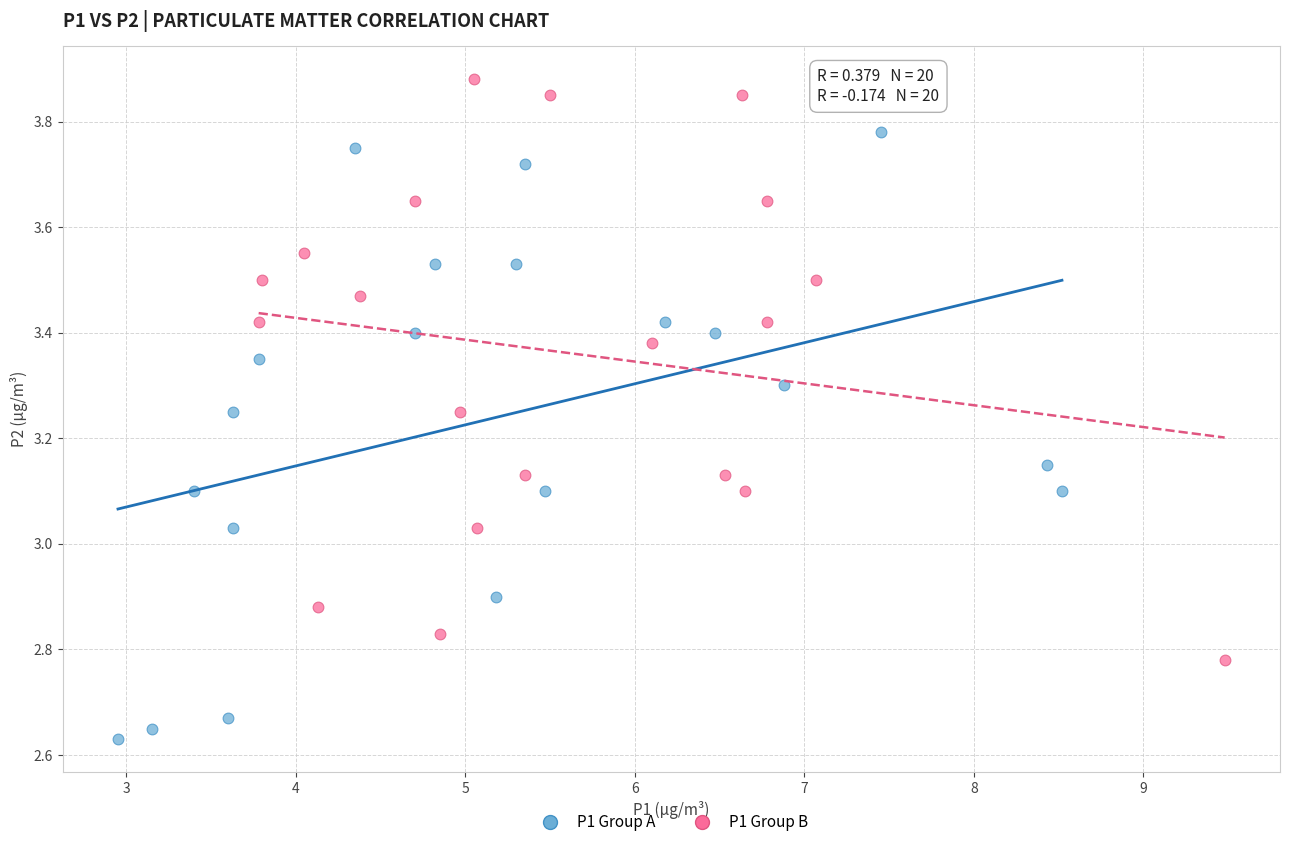

What are all the series names shown in the legend?

P1 Group A, P1 Group B